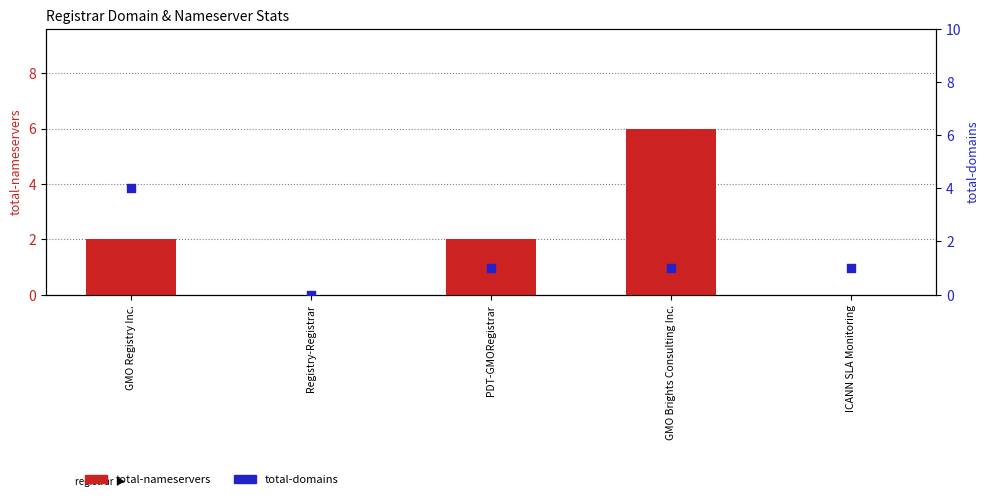

What are all the series names shown in the legend?

total-nameservers, total-domains